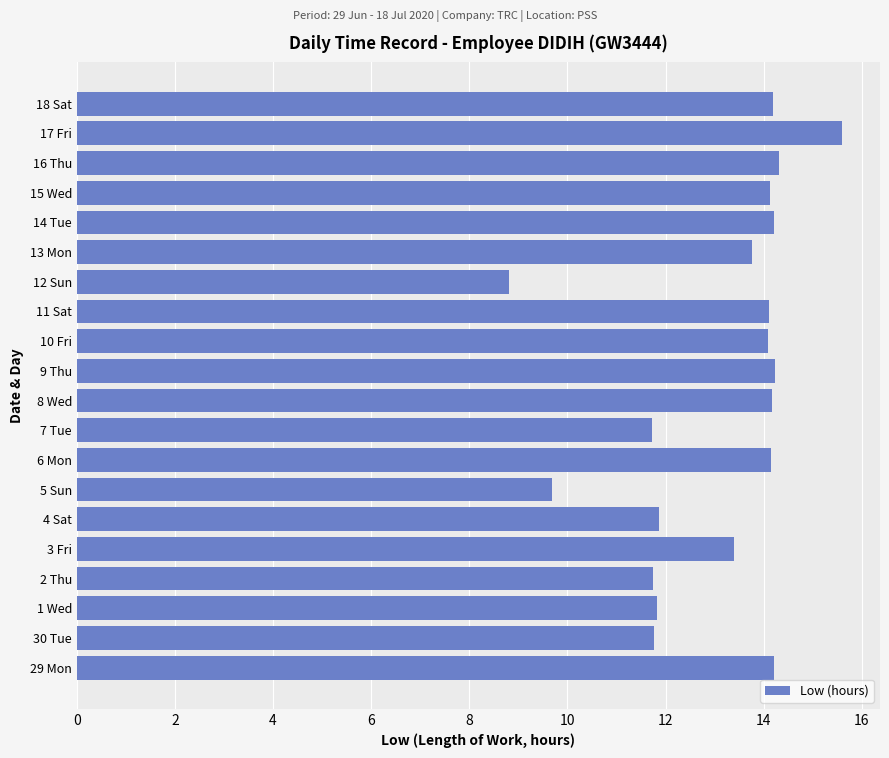

What is the difference between the maximum and minimum values?

6.8